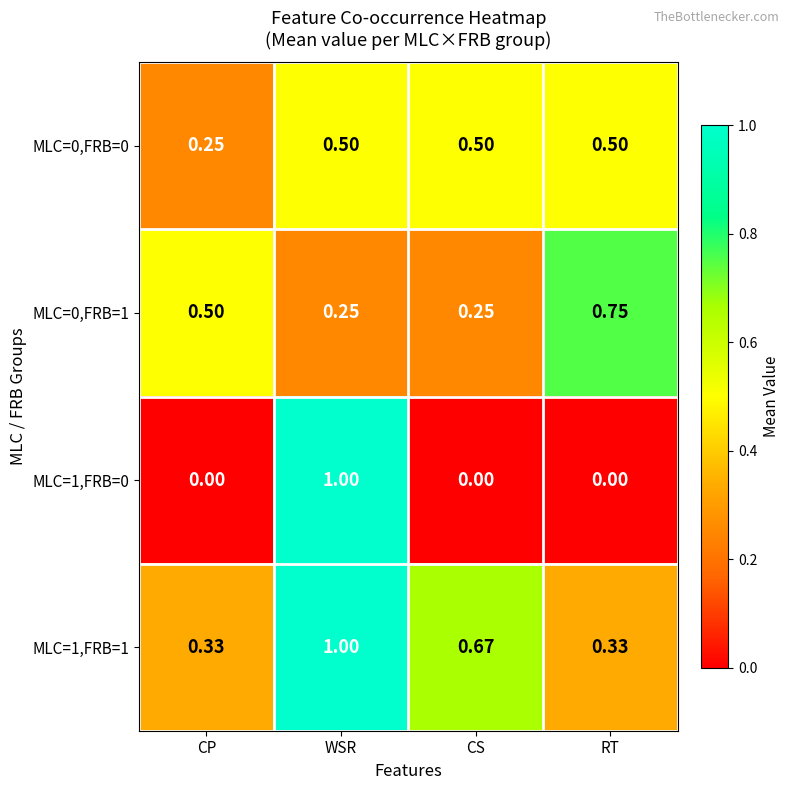

Which series has the largest total across all categories?

MLC=1,FRB=1